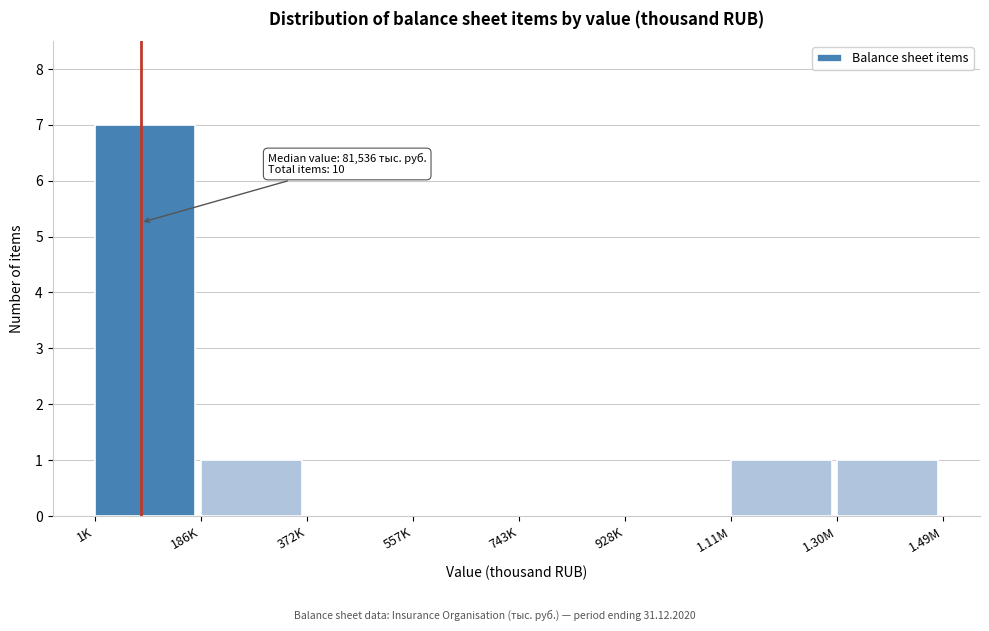

Reading left to right, transcribe all the data shown in this chart.

1K=7	186K=1	372K=0	557K=0	743K=0	928K=0	1.11M=1	1.30M=1